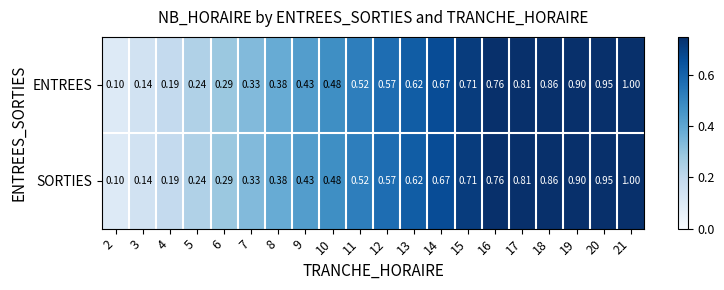

Is the value of ENTREES at 12 greater than the value of SORTIES at 9?

Yes